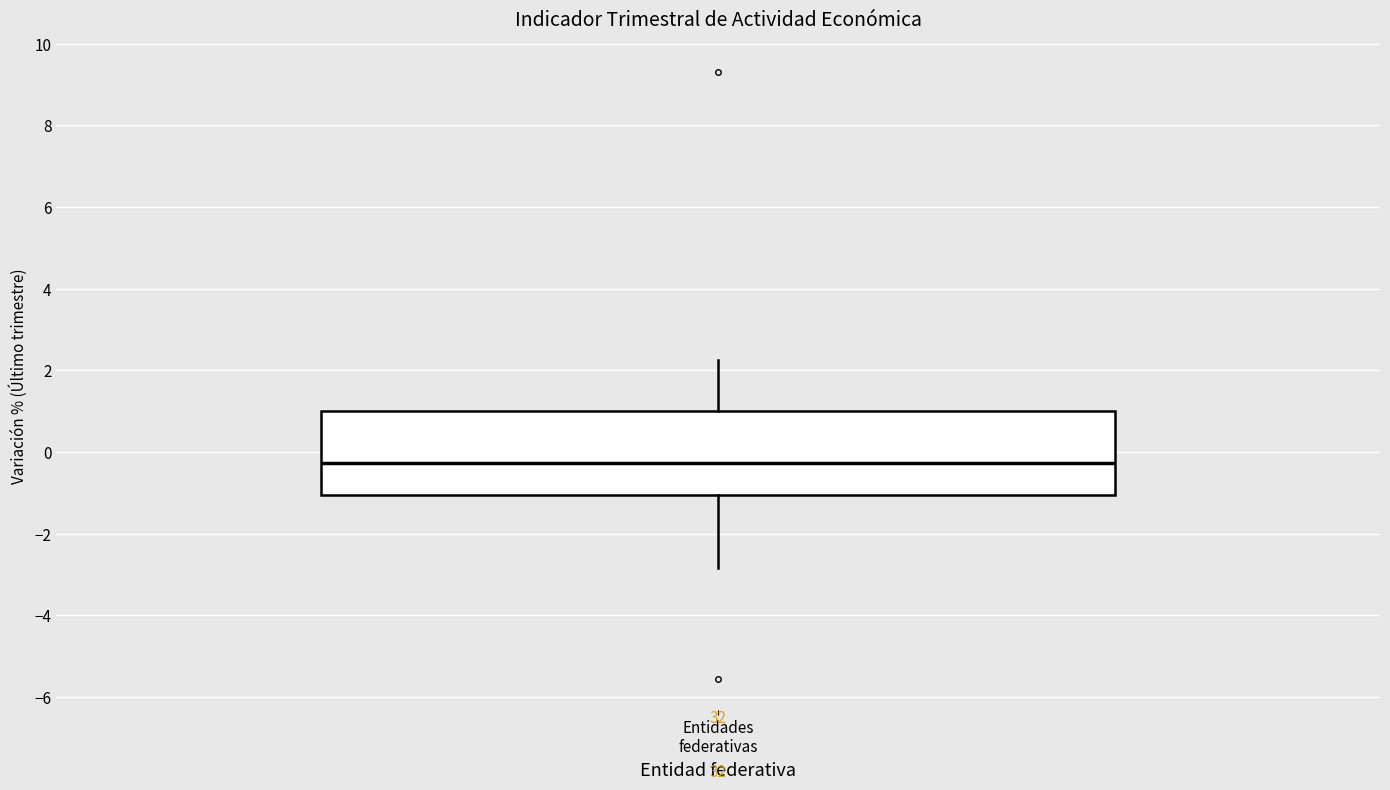

Read this box plot against the y-axis: the position of the median line, the range covered by the box, and the ends of both whiskers. The values are not printed on the chart, so give them approximately, as read against the axis.

median -0.2, box -1.0 to 1.0, whiskers -2.8 to 2.2